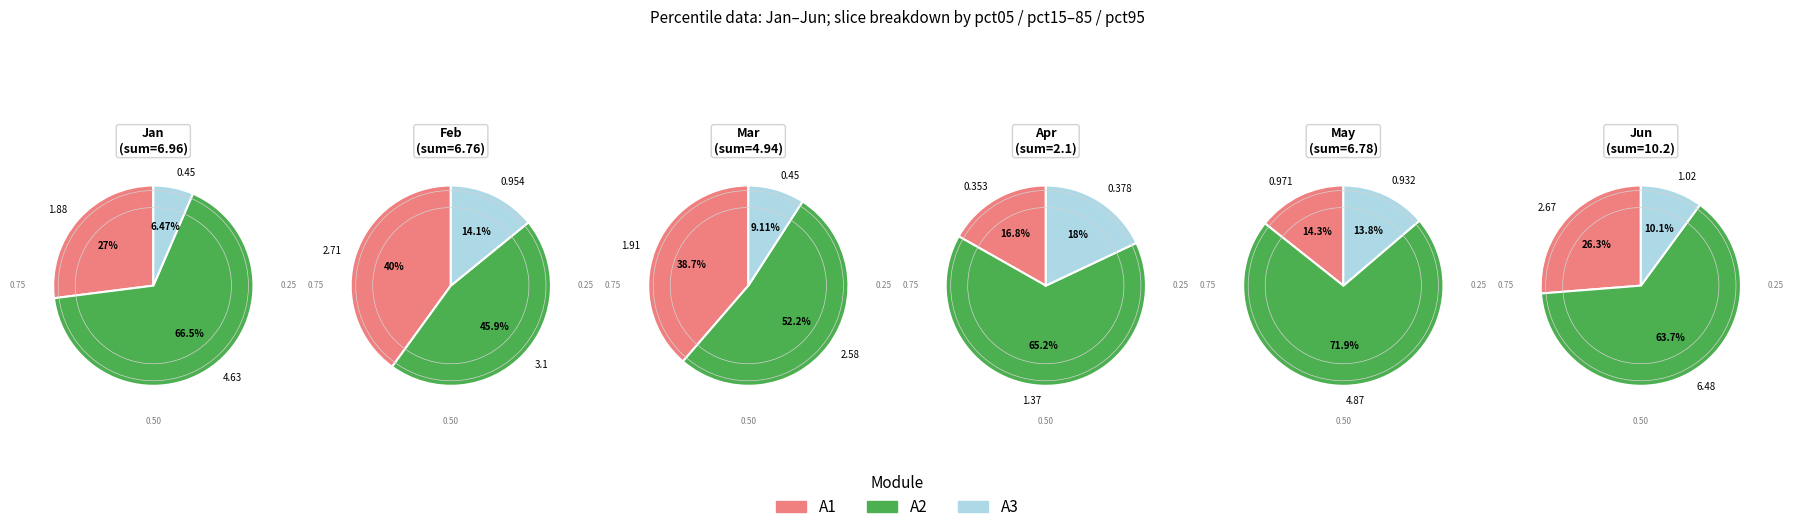

Is values_apr the majority of the pie?

No